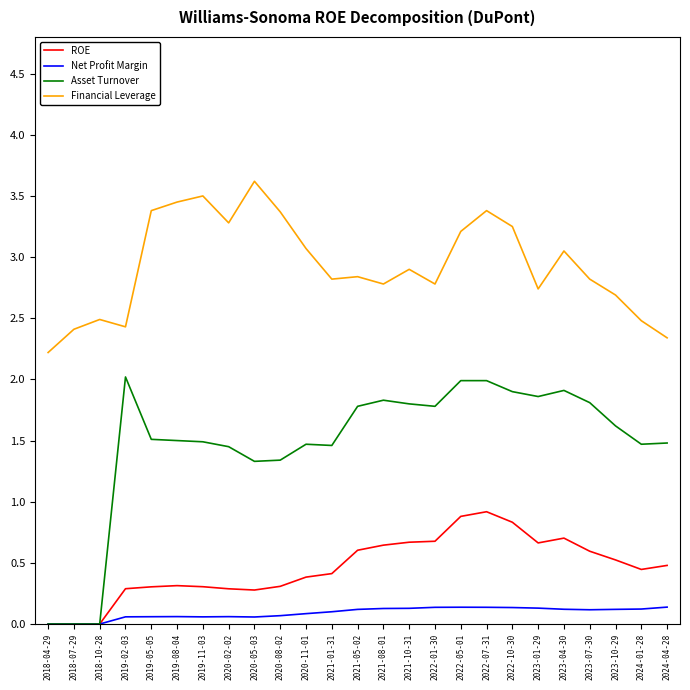

Between 2019-02-03 and 2020-05-03, which series saw the biggest shift?

Financial Leverage